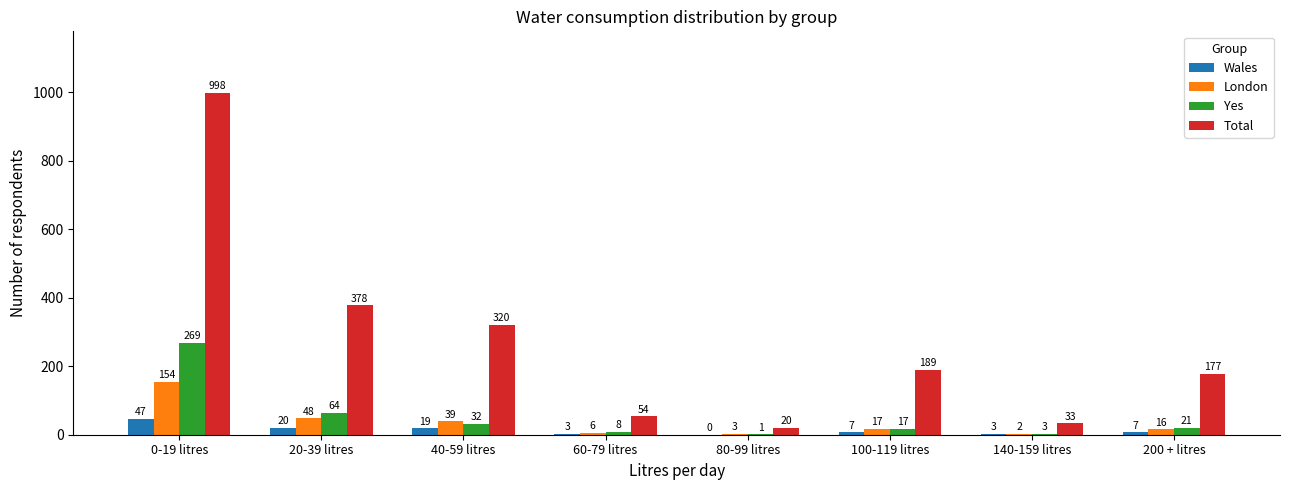

Which series changed the most between 80-99 litres and 100-119 litres?

Total